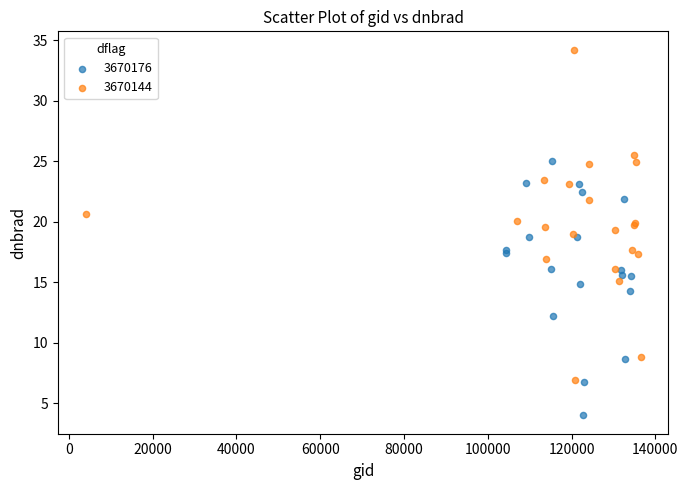

Which series has the widest spread of Y values?

3670144